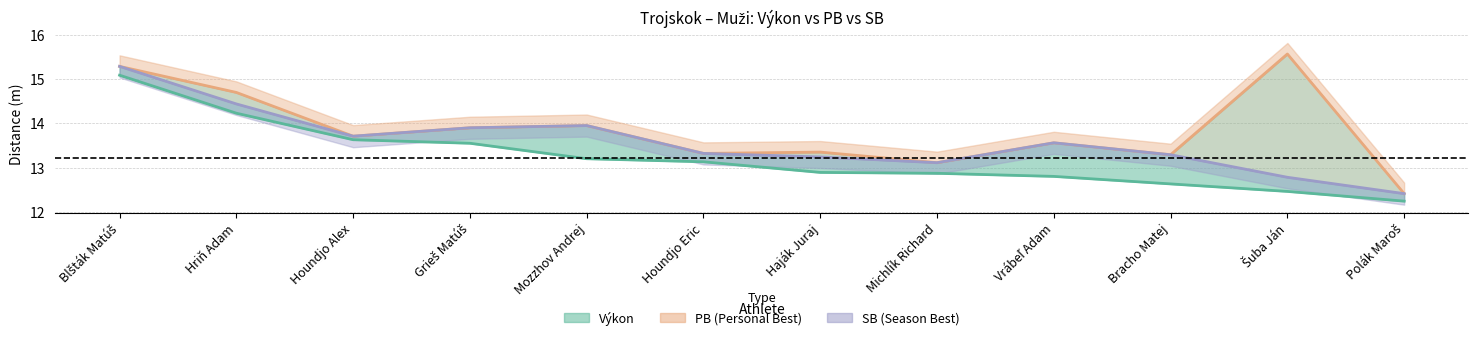

Which has a higher value, Polák Maroš or Houndjo Eric?

Houndjo Eric